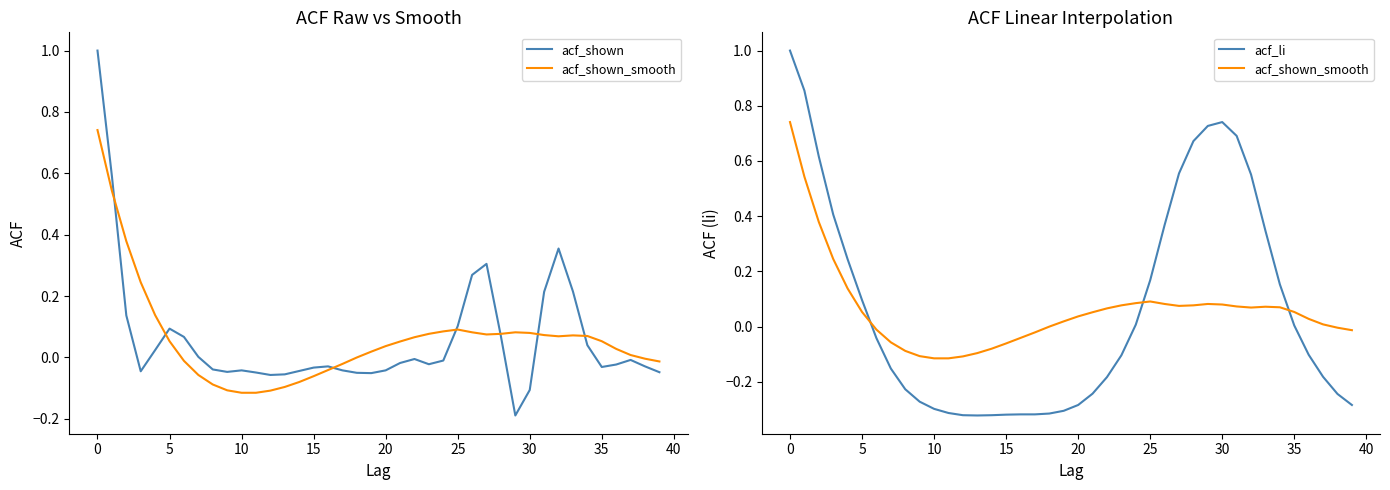

Which series ends up on top after the final intersection of acf_li and acf_shown_smooth?

acf_shown_smooth